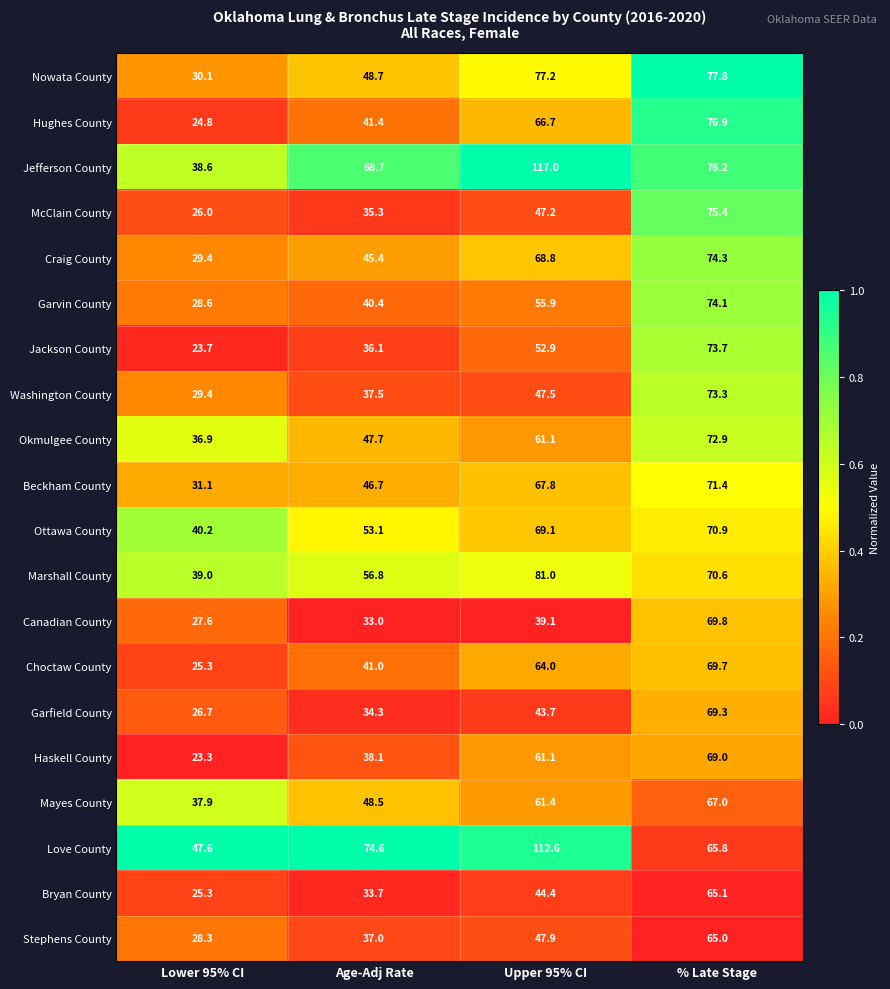

The value of Okmulgee County at Lower 95% CI is 60.7. True or false?

False